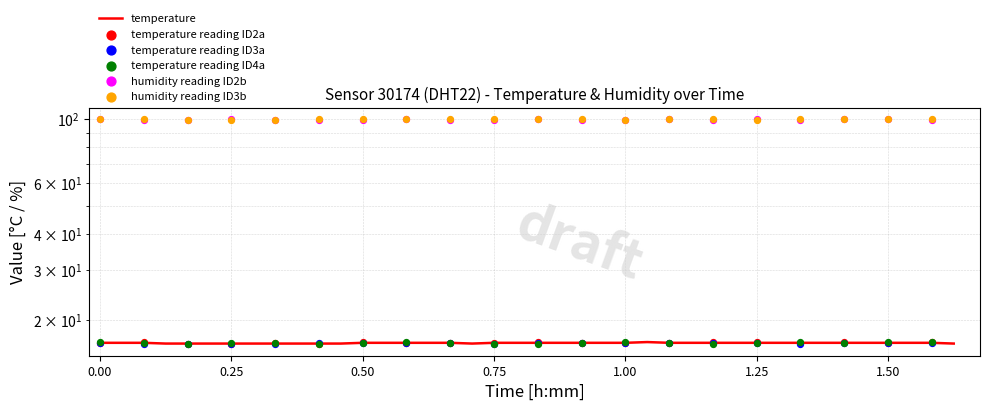

What is the ratio of the value at 00:53 to the value at 01:30?

1.0